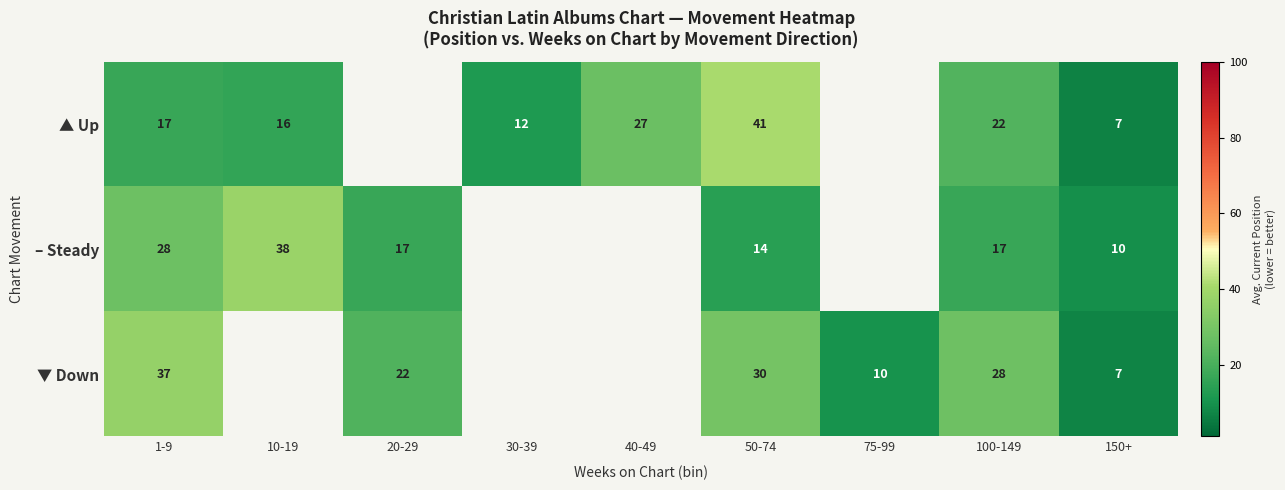

Between 1-9 and 50-74, which series saw the biggest shift?

▲ Up